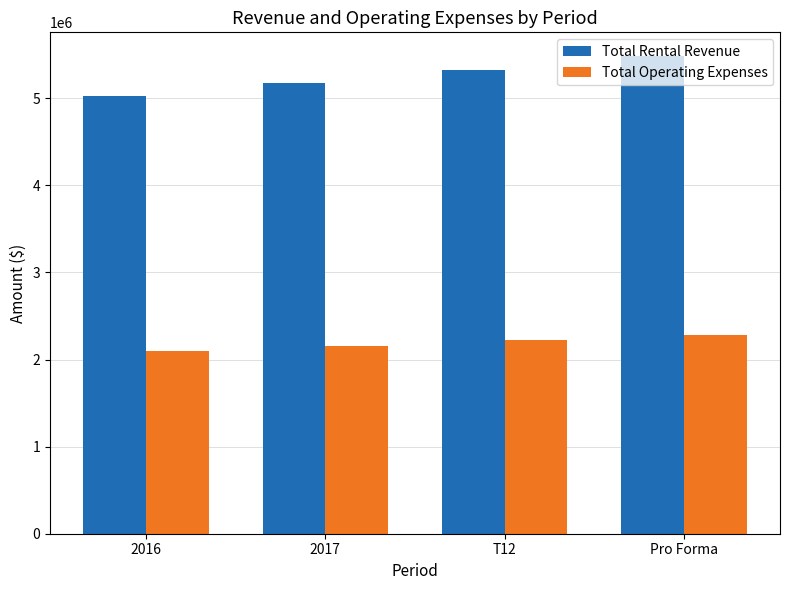

At how many categories does at least one series exceed 5088923?

3